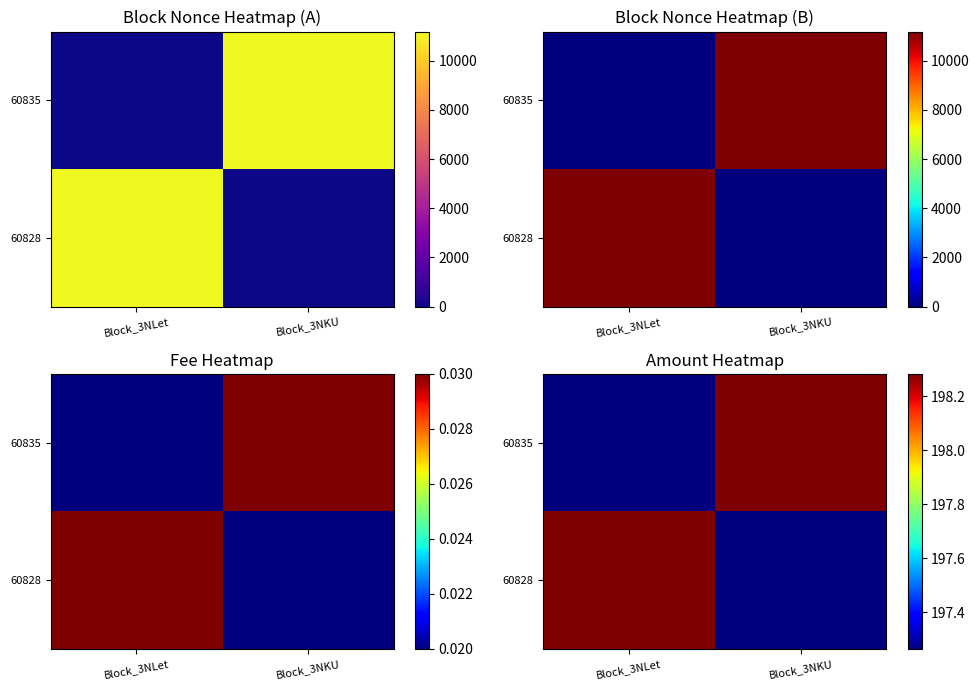

What is the smallest value displayed?

197.3